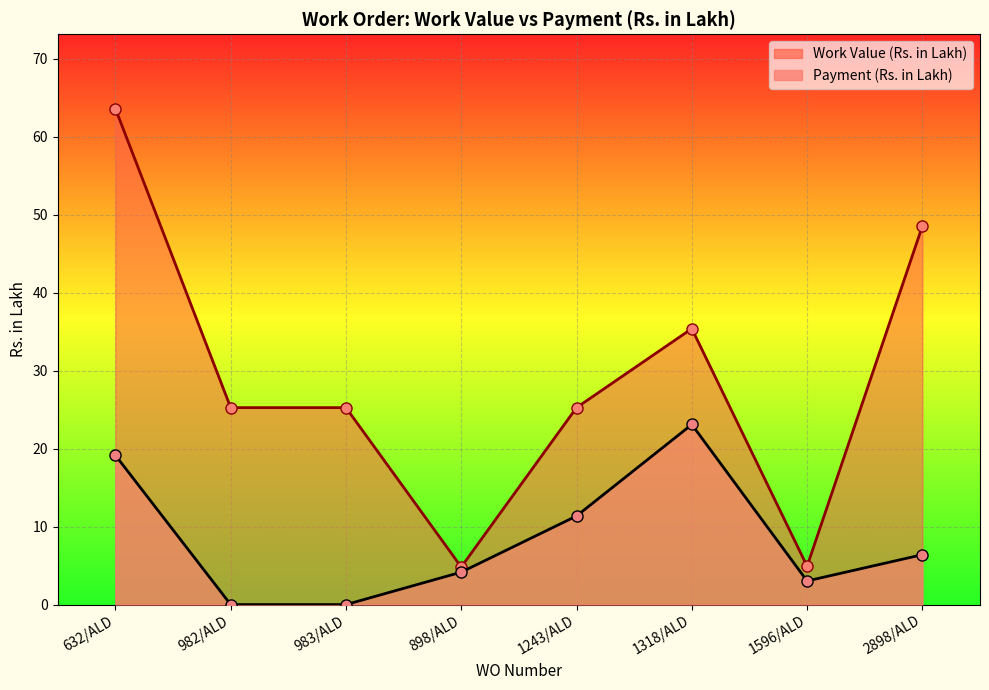

What is the label of the 7th point from the left?

1596/ALD